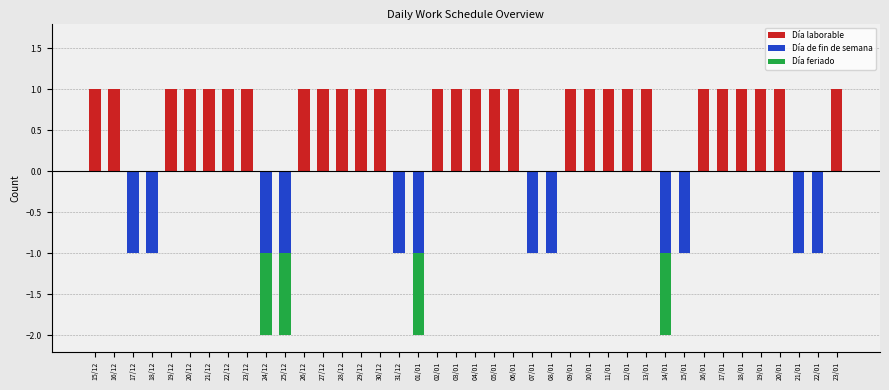

What is the minimum value for Día de fin de semana?

-1